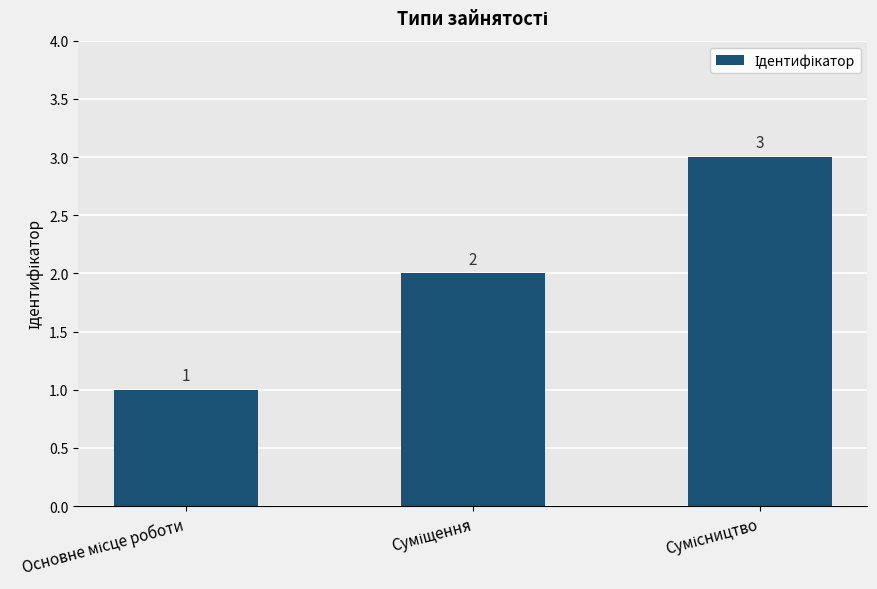

Reading left to right, what are all the values shown in this chart?

1	2	3